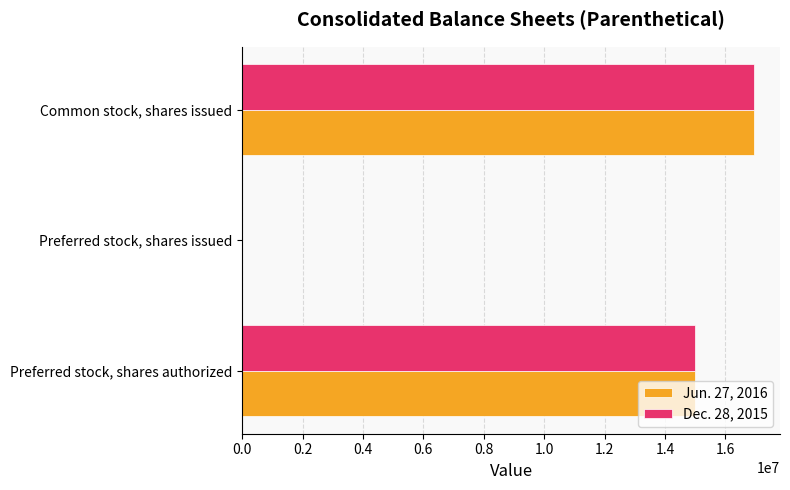

Which series has the largest range (max minus min)?

Jun. 27, 2016